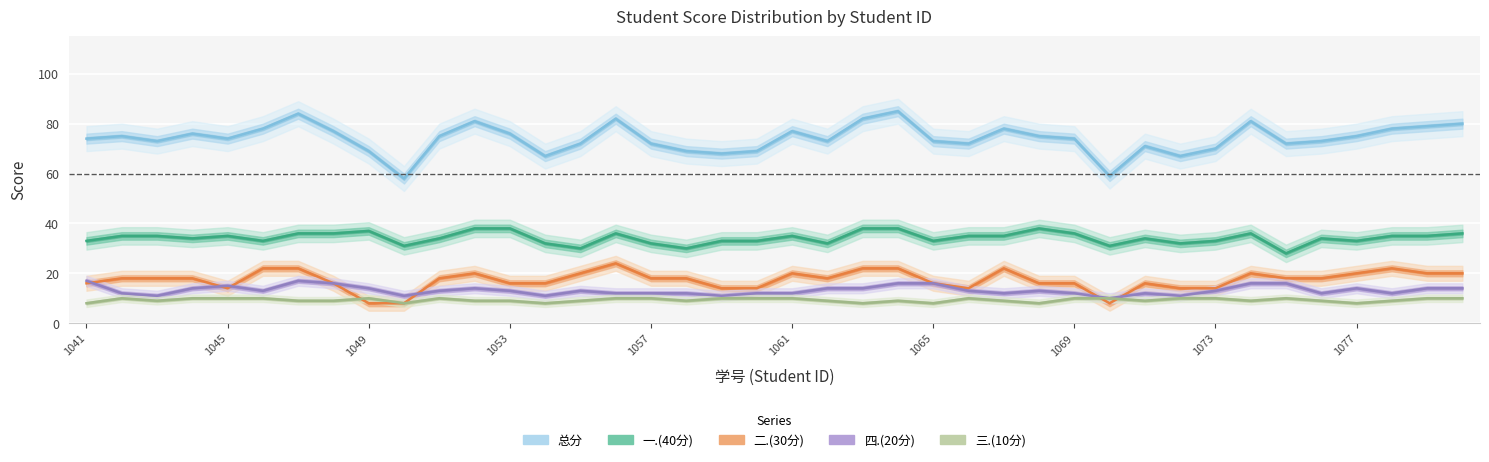

Reading left to right, extract all data points from this chart.

总分: 74	75	73	76	74	78	84	77	69	58	75	81	76	67	72	82	72	69	68	69	77	73	82	85	73	72	78	75	74	59	71	67	70	81	72	73	75	78	79	80
一.(40分): 33	35	35	34	35	33	36	36	37	31	34	38	38	32	30	36	32	30	33	33	35	32	38	38	33	35	35	38	36	31	34	32	33	36	28	34	33	35	35	36
二.(30分): 16	18	18	18	14	22	22	16	8	8	18	20	16	16	20	24	18	18	14	14	20	18	22	22	16	14	22	16	16	8	16	14	14	20	18	18	20	22	20	20
四.(20分): 17	12	11	14	15	13	17	16	14	11	13	14	13	11	13	12	12	12	11	12	12	14	14	16	16	13	12	13	12	10	12	11	13	16	16	12	14	12	14	14
三.(10分): 8	10	9	10	10	10	9	9	10	8	10	9	9	8	9	10	10	9	10	10	10	9	8	9	8	10	9	8	10	10	9	10	10	9	10	9	8	9	10	10